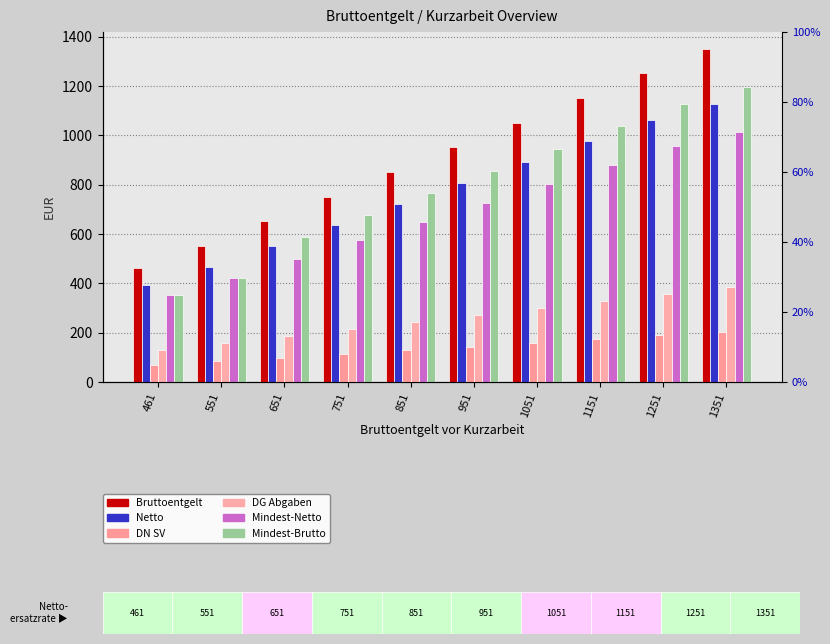

Where does the Netto series first go above 807?

951